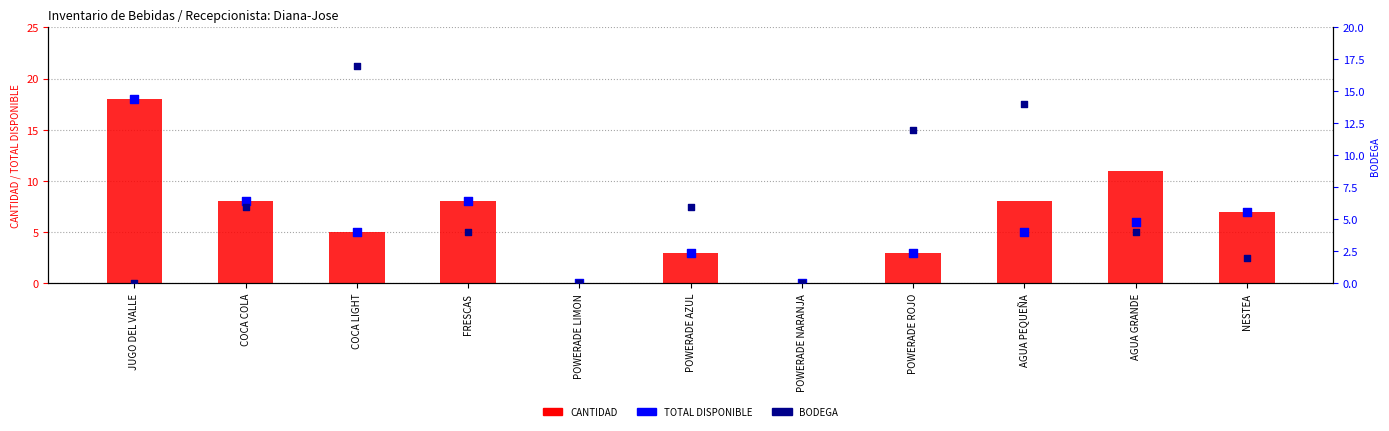

Which series contains the lowest Y value?

CANTIDAD